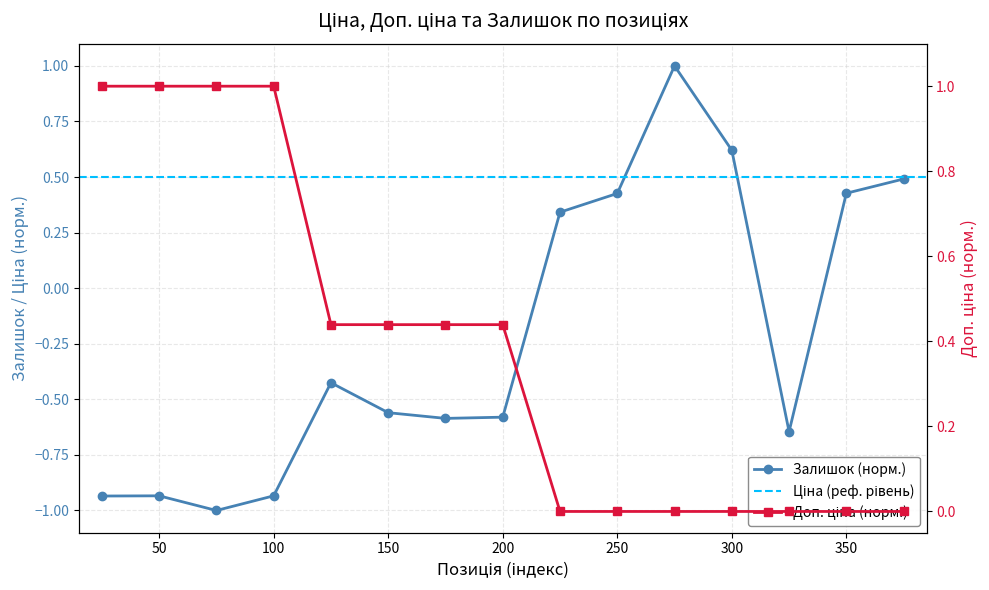

Does the chart have visible grid lines?

Yes